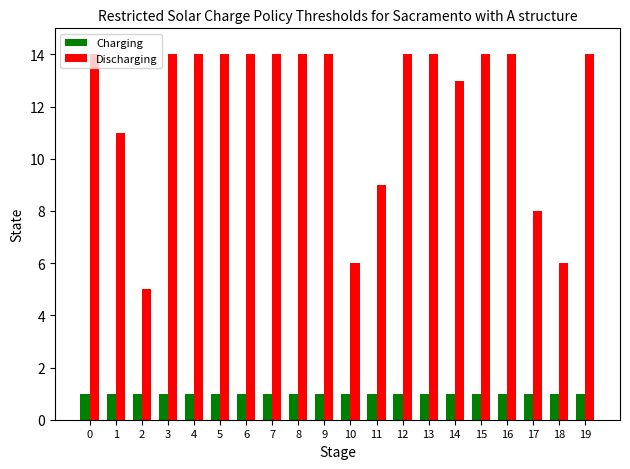

Which series has the largest range (max minus min)?

Discharging